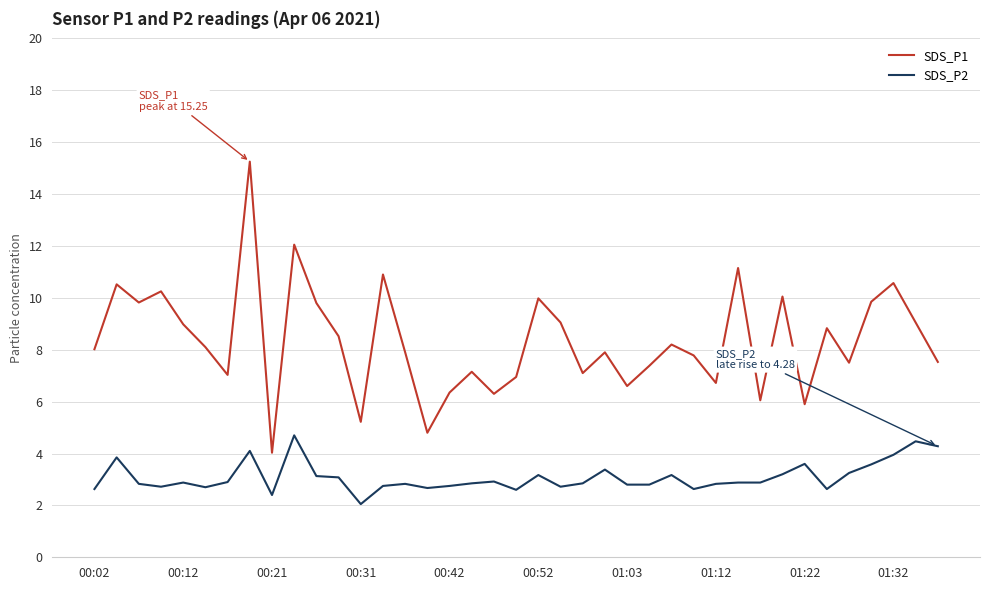

What is the difference between the maximum and minimum values in the SDS_P1 series?

11.2